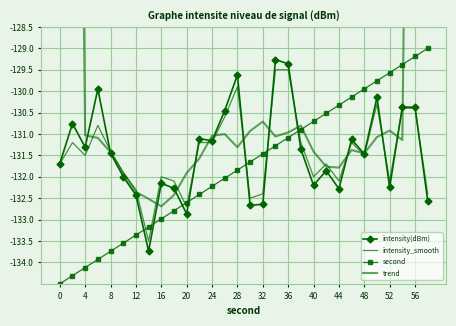

The intensity(dBm) series shows -53.7 at 27. True or false?

False